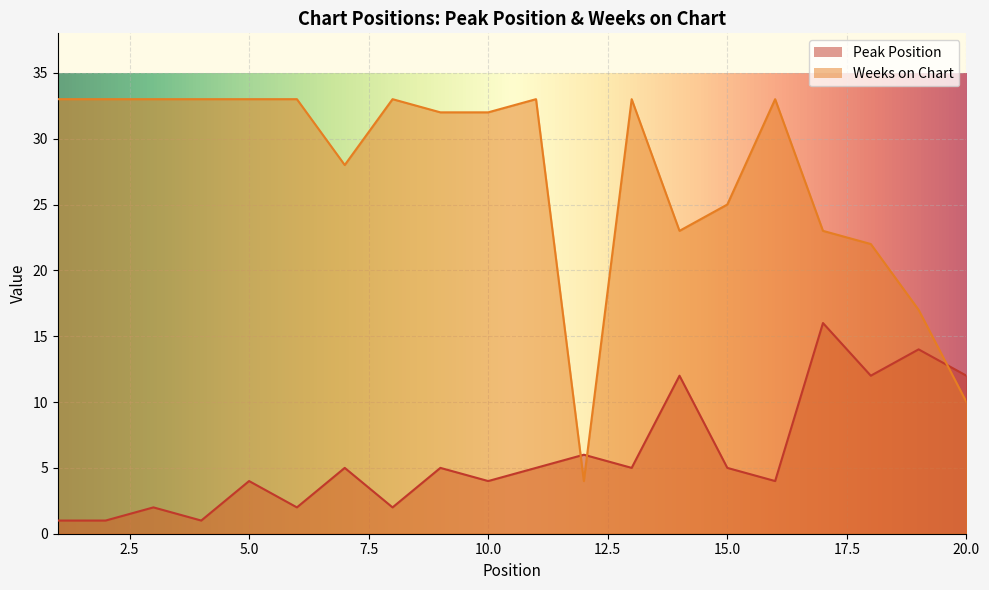

The value of Weeks on Chart at 7 is 11. True or false?

False